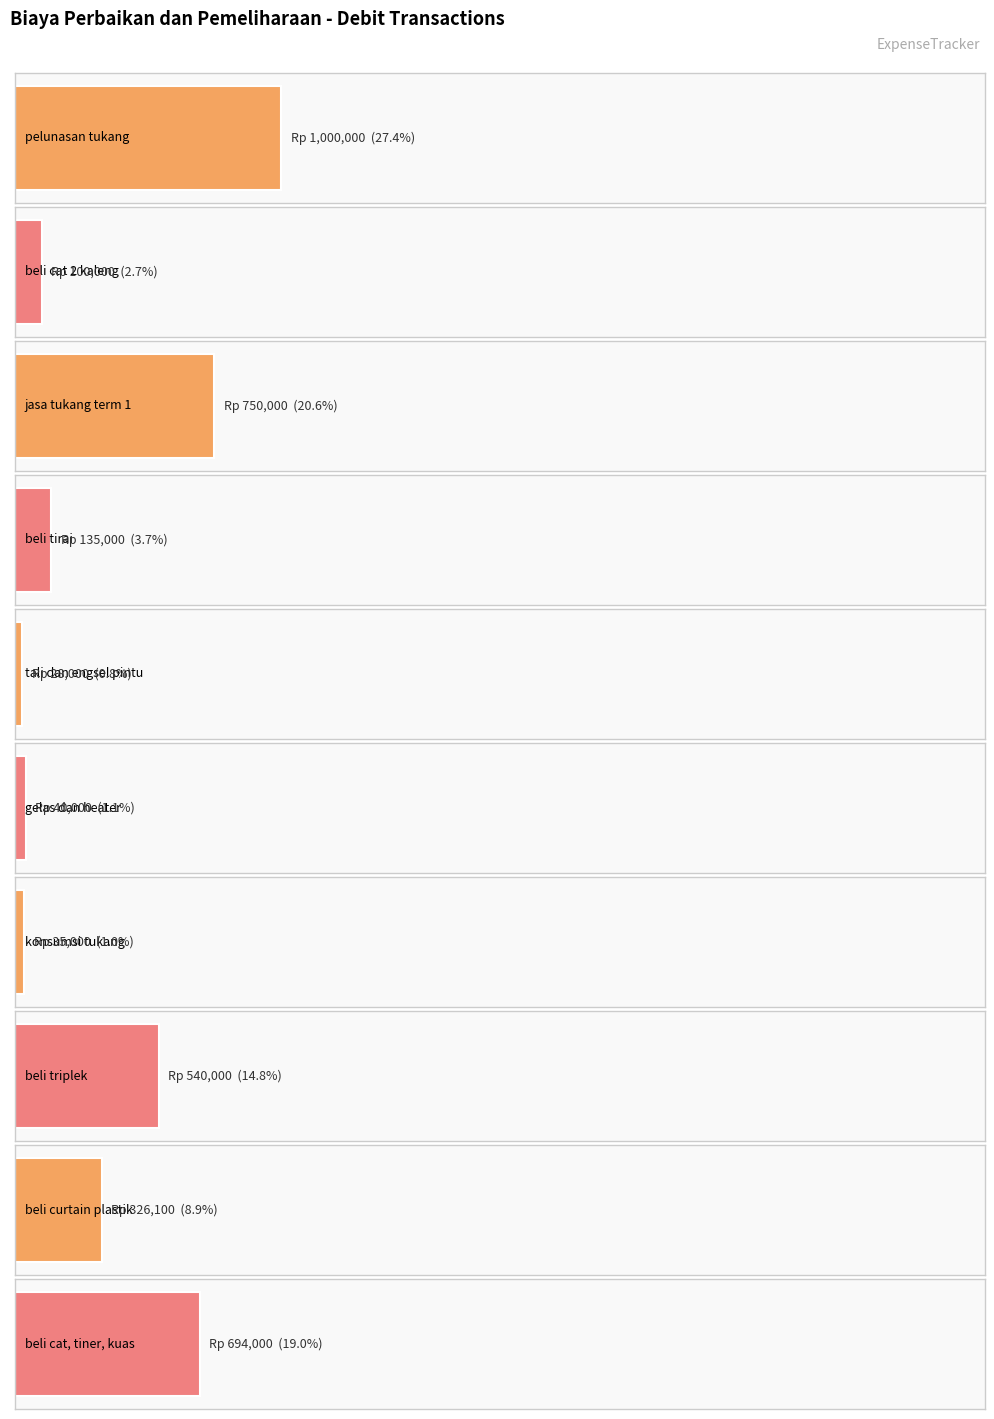

What is the label of the 1st bar from the right?

beli cat, tiner, kuas